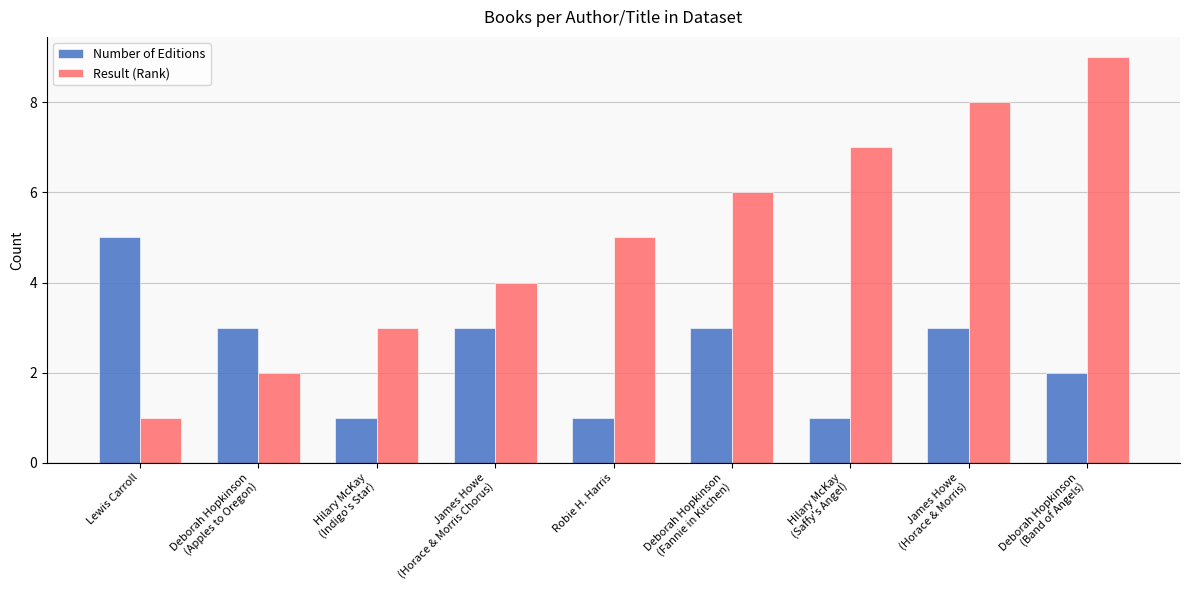

Which series has the widest spread of values?

Result (Rank)